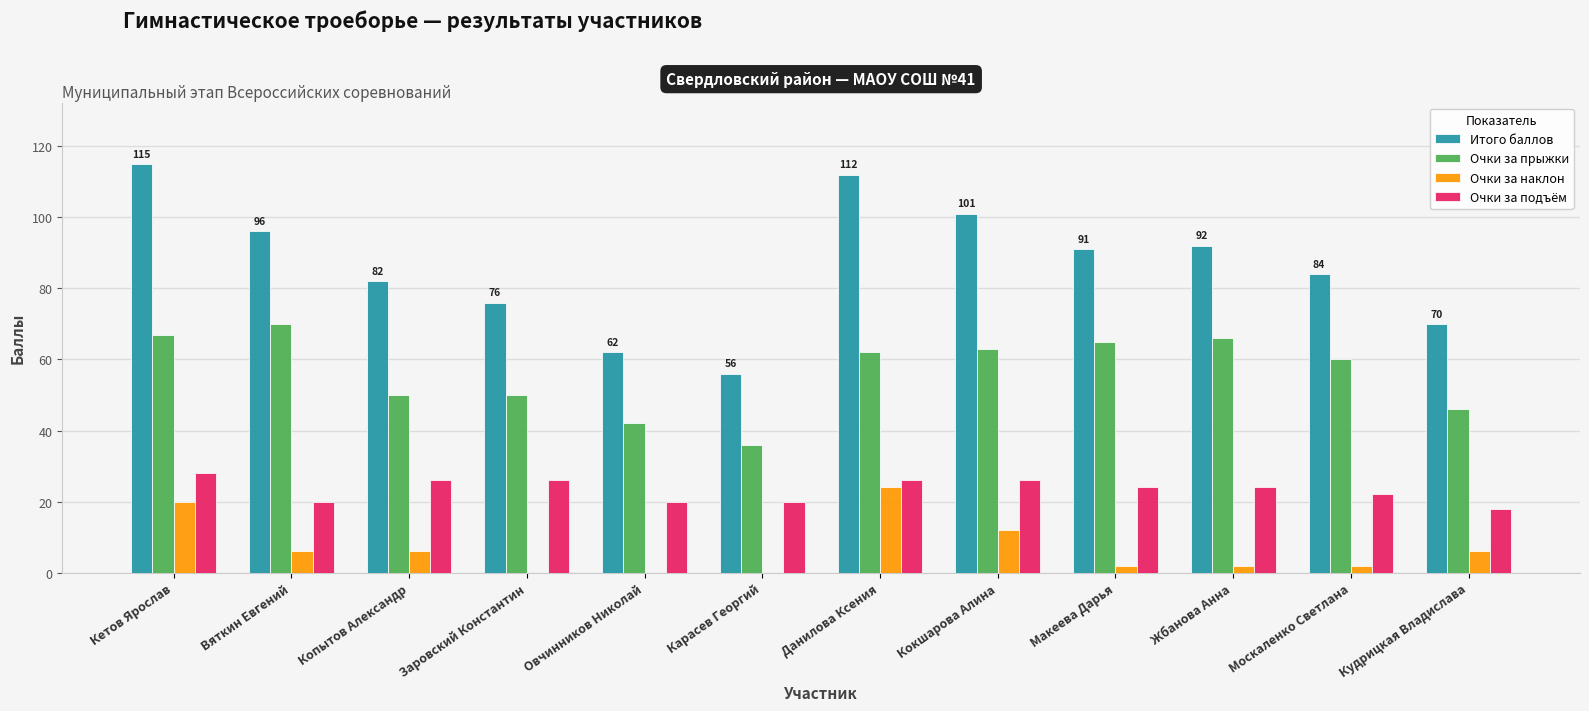

Count the number of data series in this chart.

4